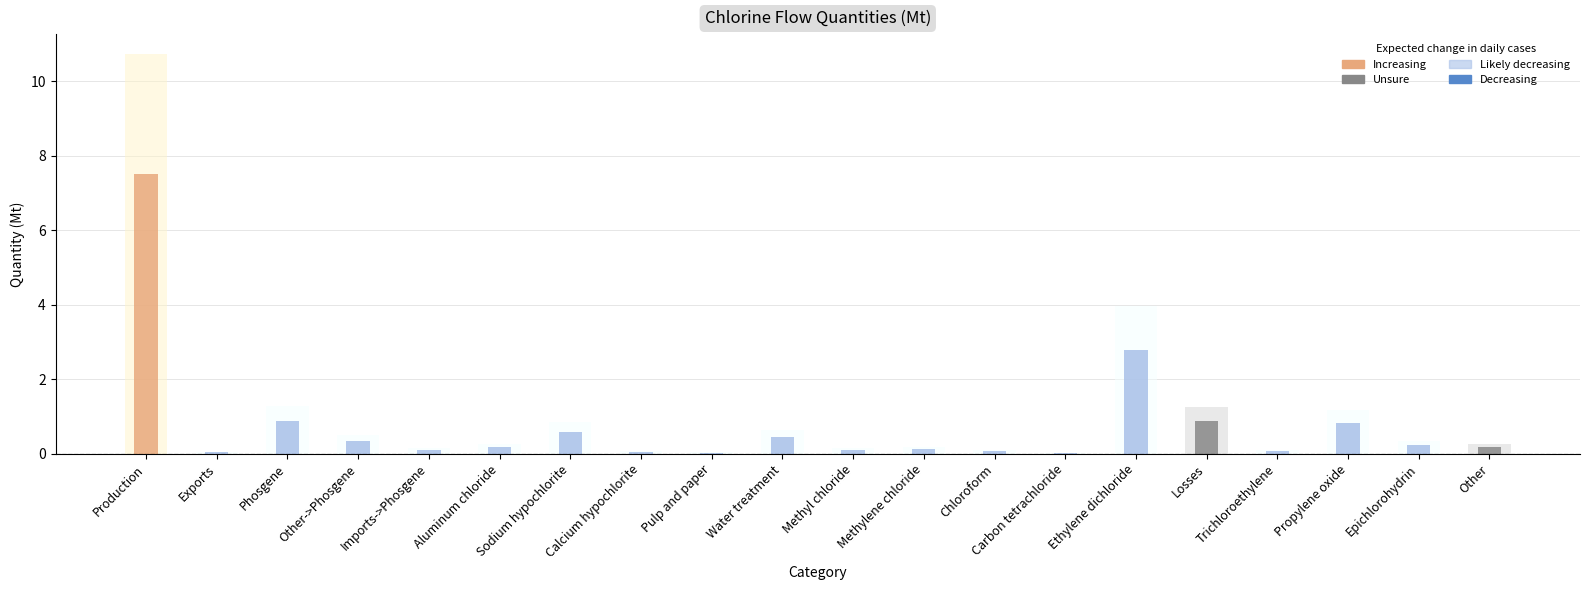

How many bars are there in total?

20